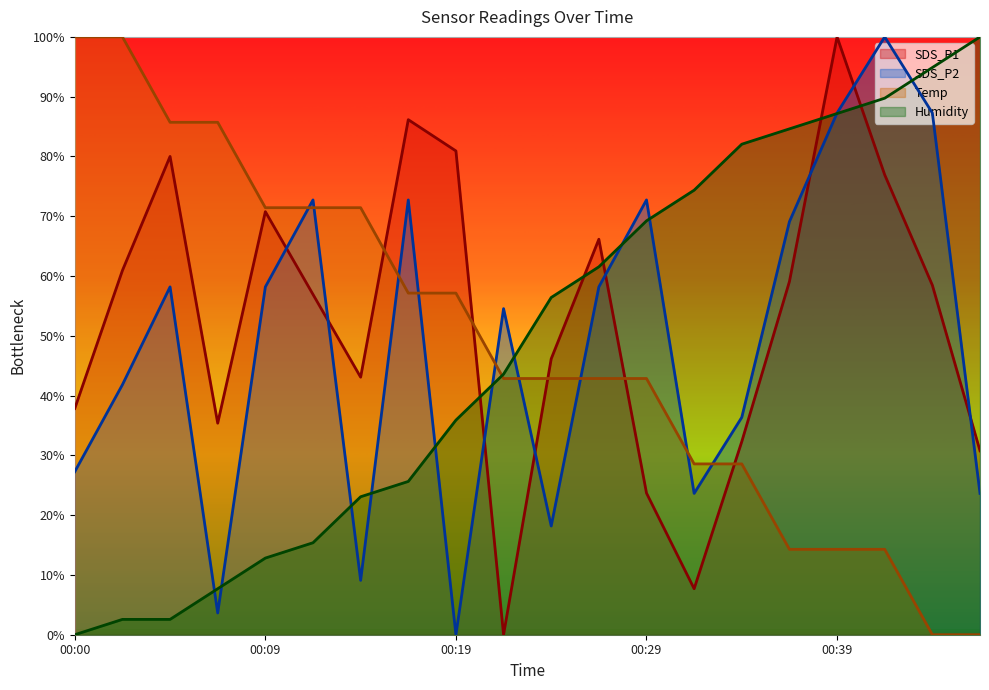

Between 00:02 and 00:39, which is larger?

00:39